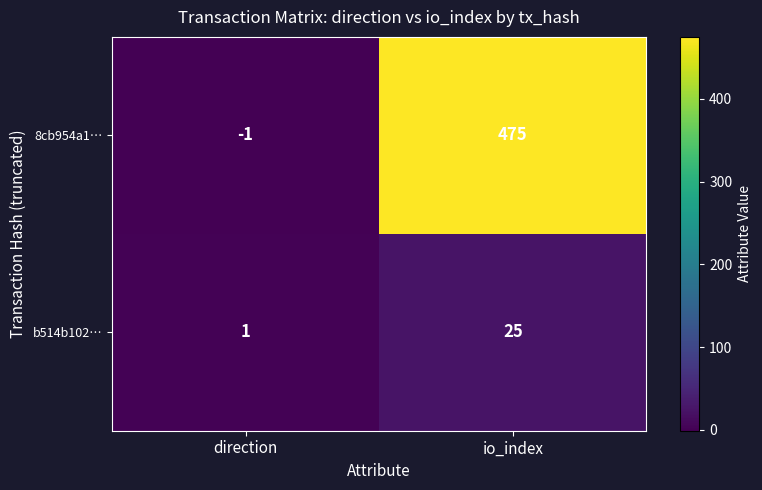

Reading left to right, extract all data points from this chart.

8cb954a1…: -1	475
b514b102…: 1	25